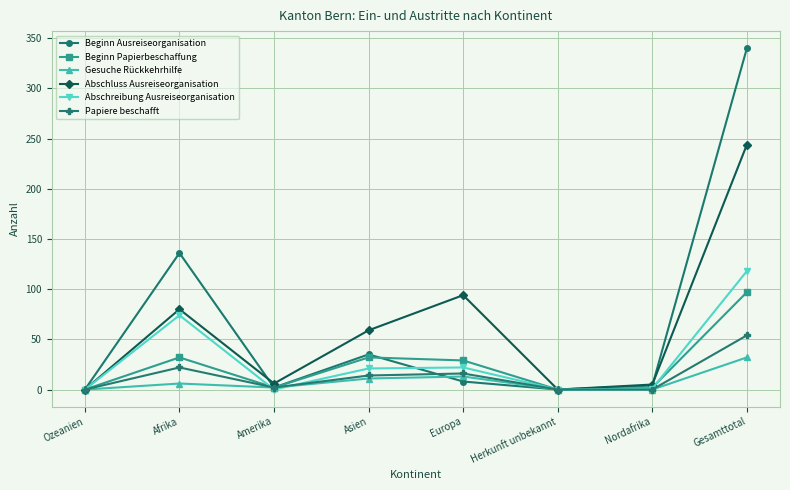

Read the Beginn Ausreiseorganisation value at Europa, to the nearest 10.

10